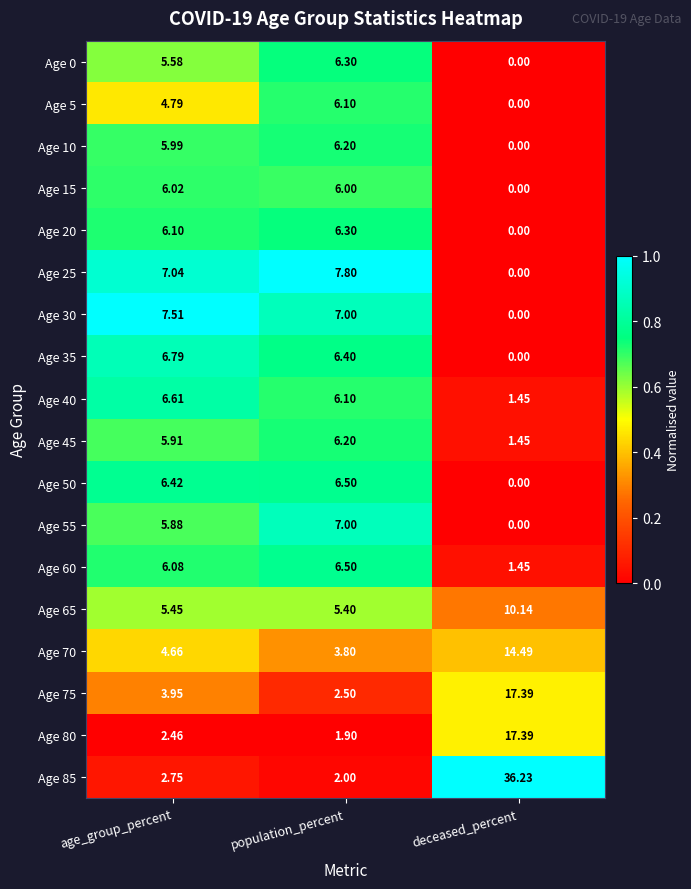

Rank the categories by Age 10 value from highest to lowest.

population_percent, age_group_percent, deceased_percent